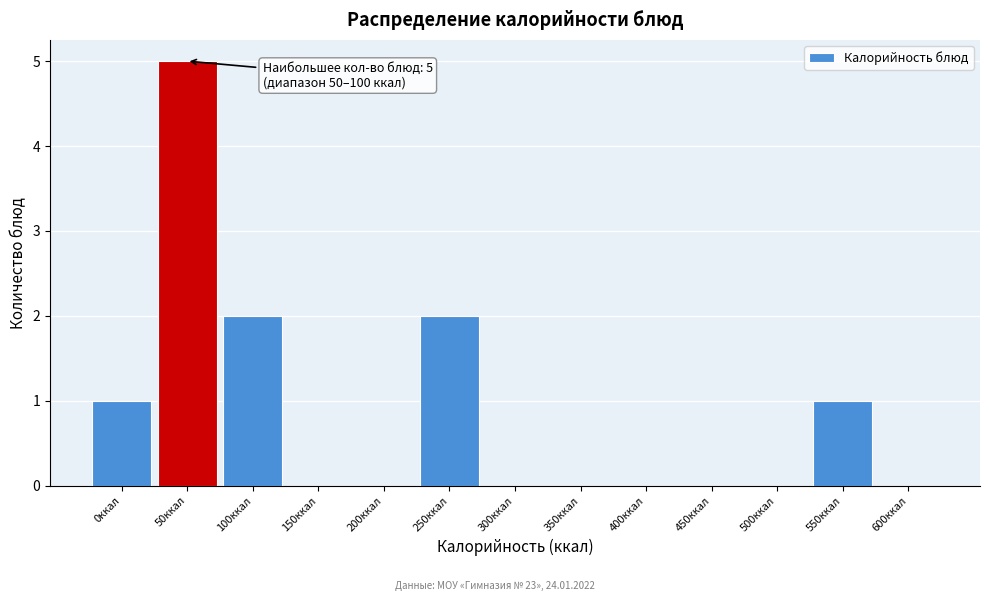

Reading left to right, extract all data points from this chart.

0ккал=1	50ккал=5	100ккал=2	150ккал=0	200ккал=0	250ккал=2	300ккал=0	350ккал=0	400ккал=0	450ккал=0	500ккал=0	550ккал=1	600ккал=0